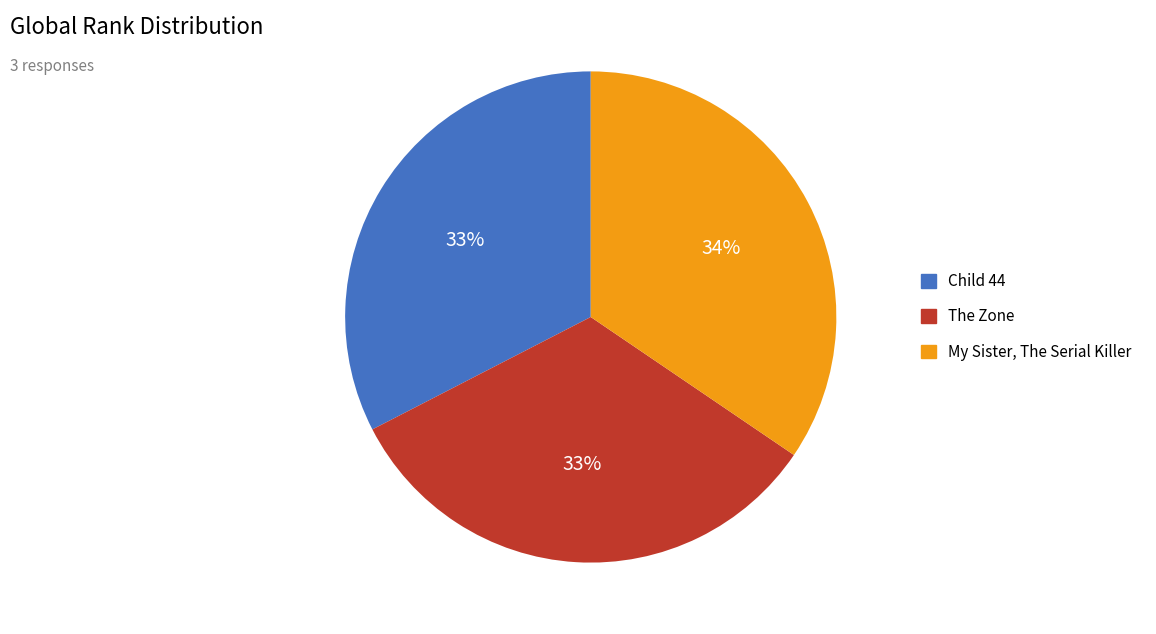

Does The Zone account for over 50% of the chart?

No